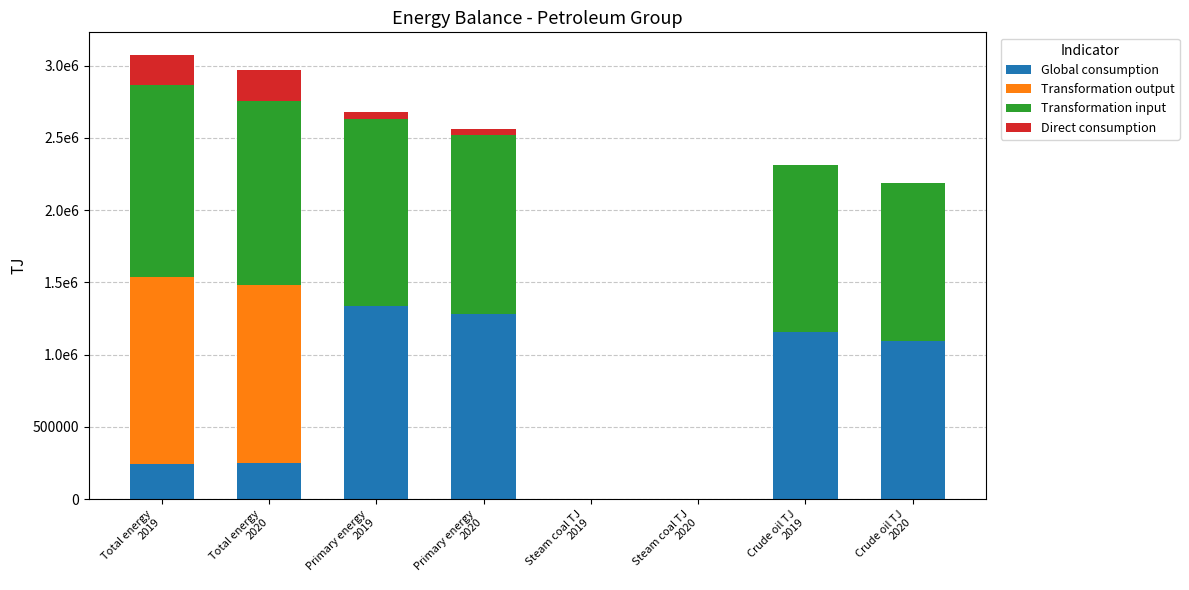

What is the label of the 2nd bar from the left?

Total energy
2020